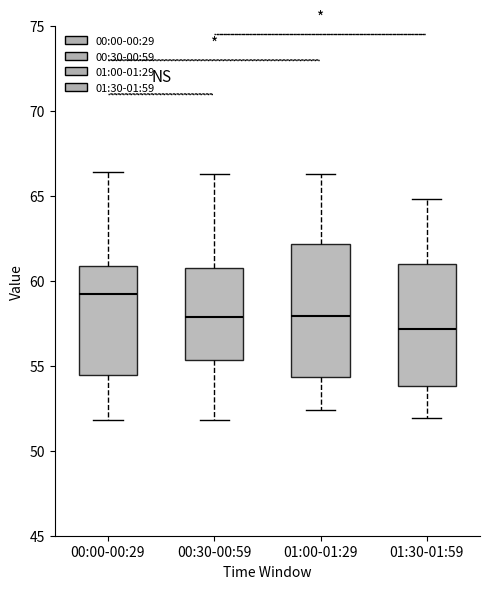

Reading left to right, transcribe this box plot: for each box, give where its median line is, the range the box spans, and where its two whiskers end, as read against the y-axis. The values are not printed on the chart, so give them approximately, as read against the axis.

00:00-00:29: median 59.5, box 54.5 to 61.0, whiskers 52.0 to 66.5
00:30-00:59: median 58.0, box 55.5 to 61.0, whiskers 52.0 to 66.5
01:00-01:29: median 58.0, box 54.5 to 62.0, whiskers 52.5 to 66.5
01:30-01:59: median 57.0, box 54.0 to 61.0, whiskers 52.0 to 65.0